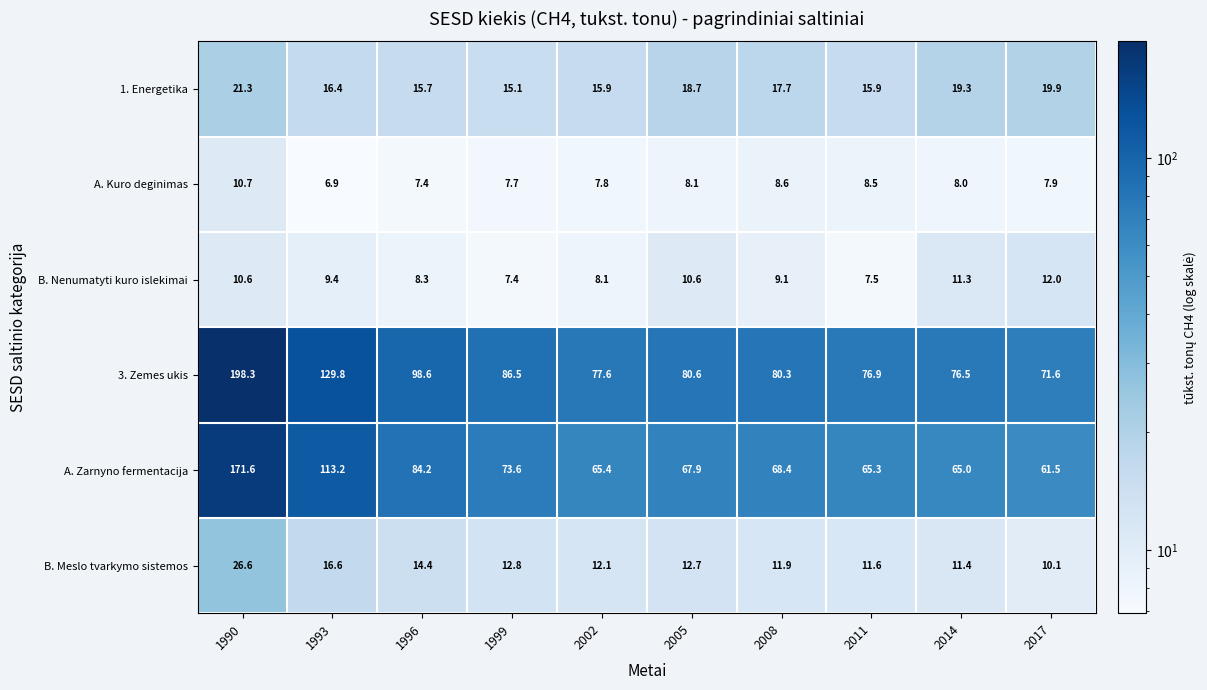

At which label does B. Meslo tvarkymo sistemos first exceed 12?

1990